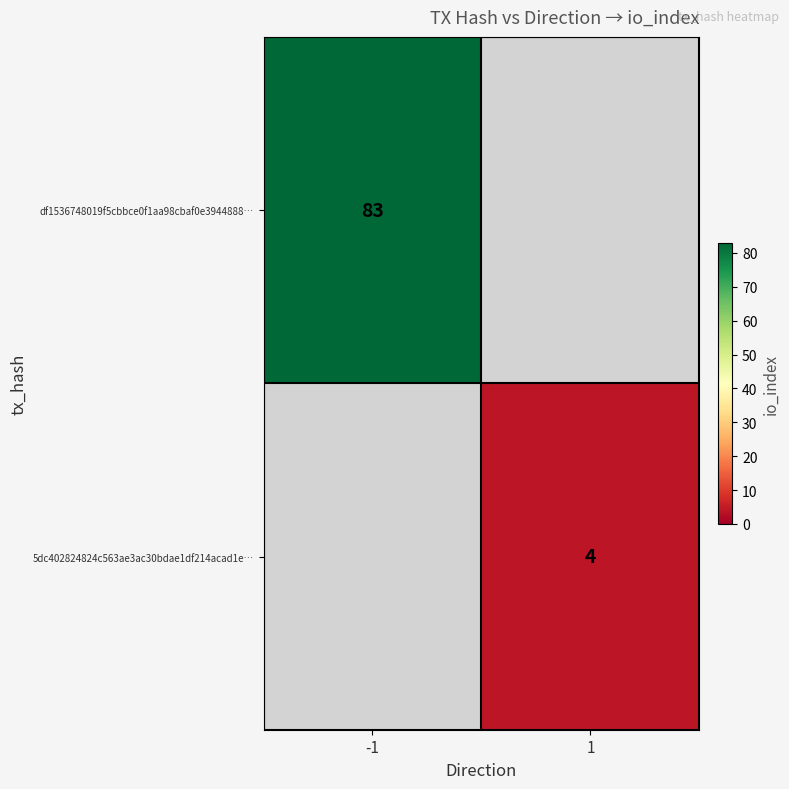

What is the greatest value displayed?

83.0